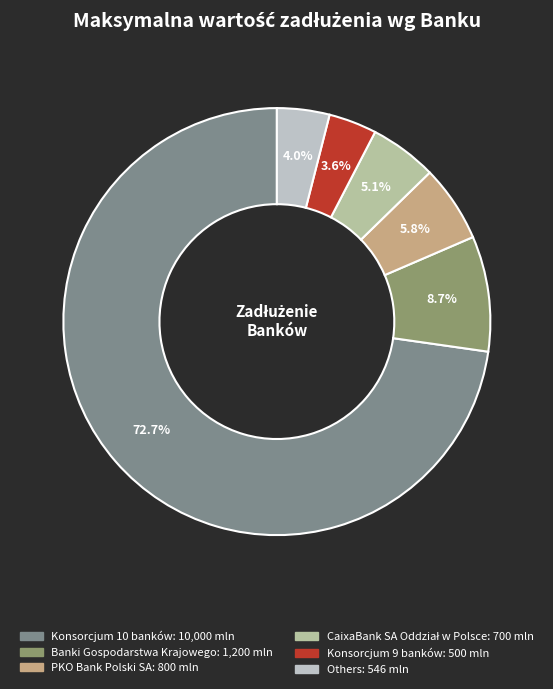

Which category has the biggest portion of the pie?

Konsorcjum 10 banków